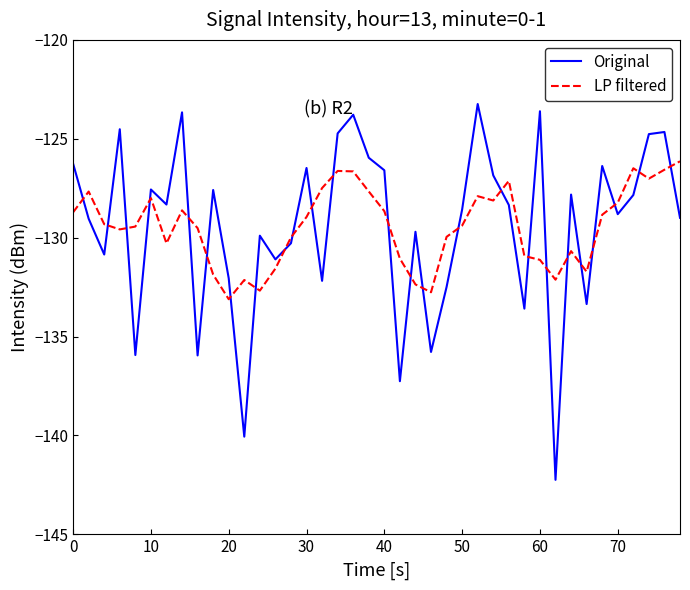

Count the number of data series in this chart.

2